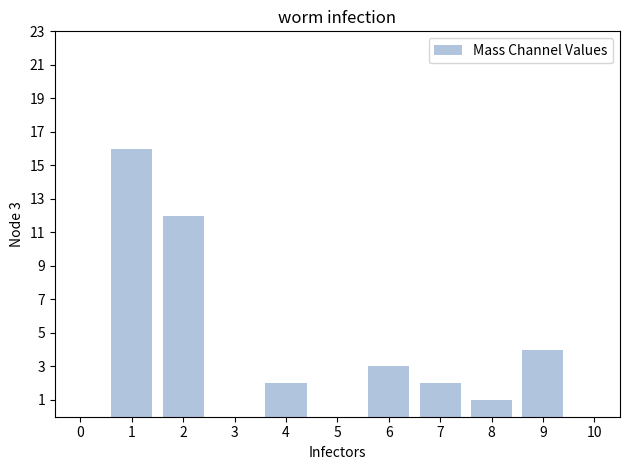

What is the change in value from 5 to 9?

+4